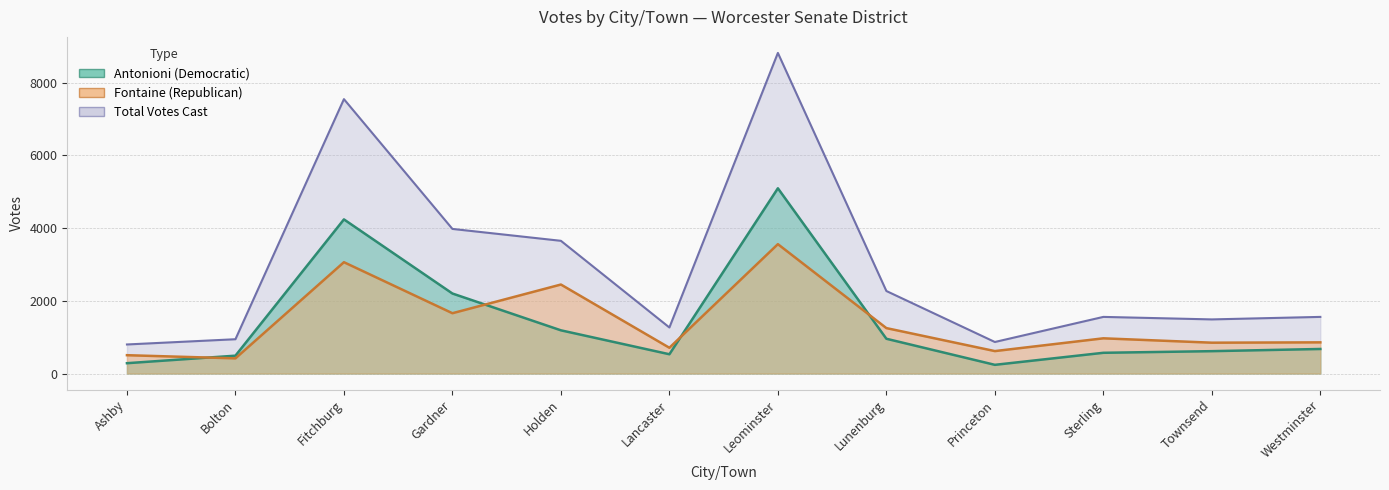

Rank the categories by Antonioni (Democratic) value from lowest to highest.

Princeton, Ashby, Bolton, Lancaster, Sterling, Townsend, Westminster, Lunenburg, Holden, Gardner, Fitchburg, Leominster